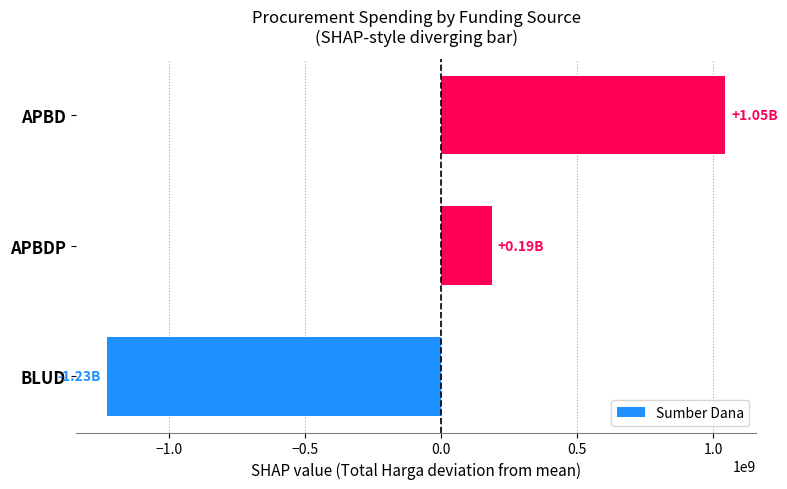

Where is the data nearest to the value -92576545?

APBDP